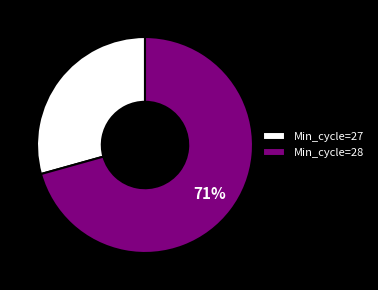

Is there any slice that represents more than half of the pie?

Yes